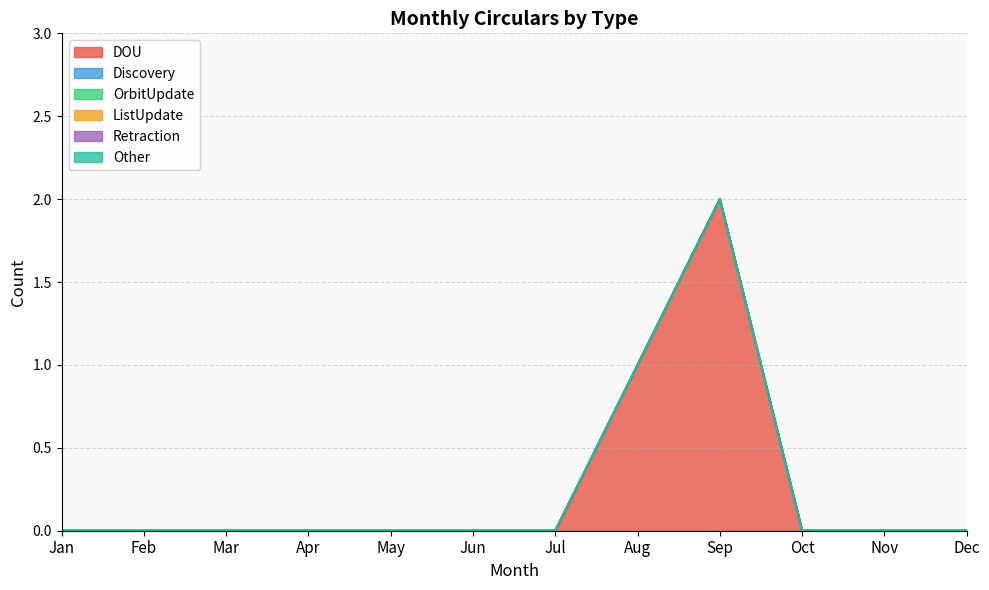

At which label does ListUpdate reach its peak?

Jan